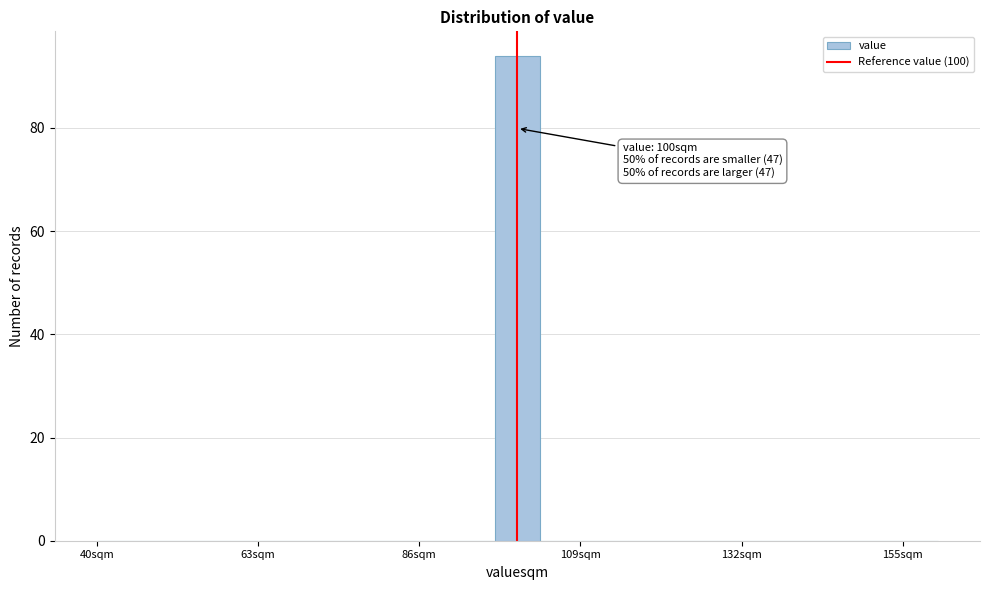

Read against the x-axis, roughly where is the centre of the tallest bar?

100